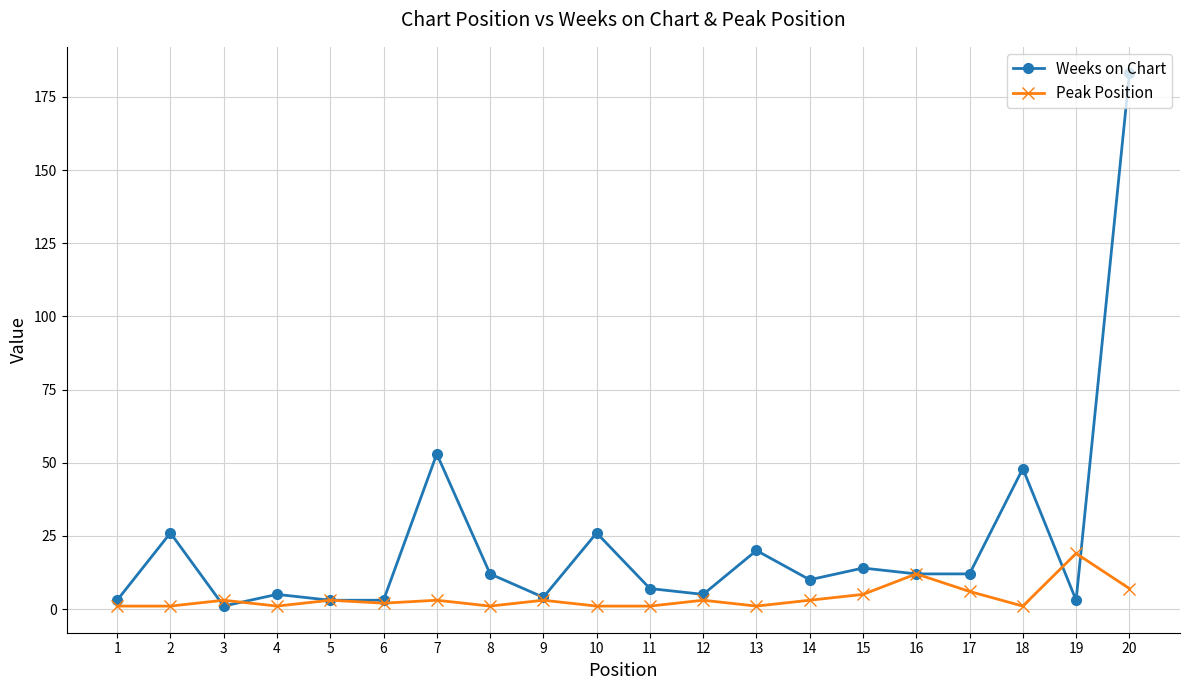

What is the maximum value shown in the chart?

183